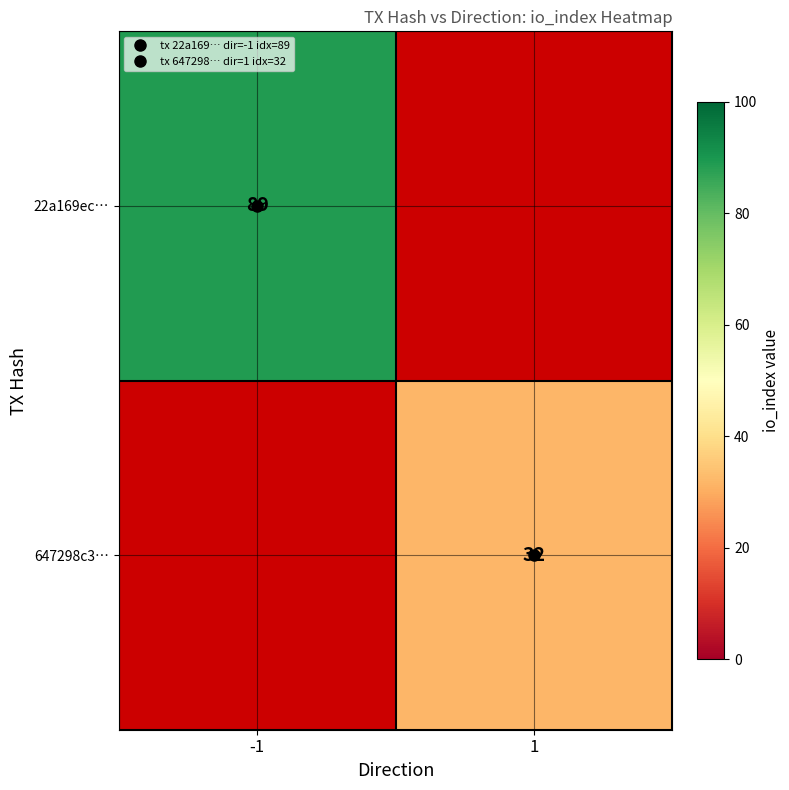

What is the difference between the 22a169ec… values at 1 and -1?

89